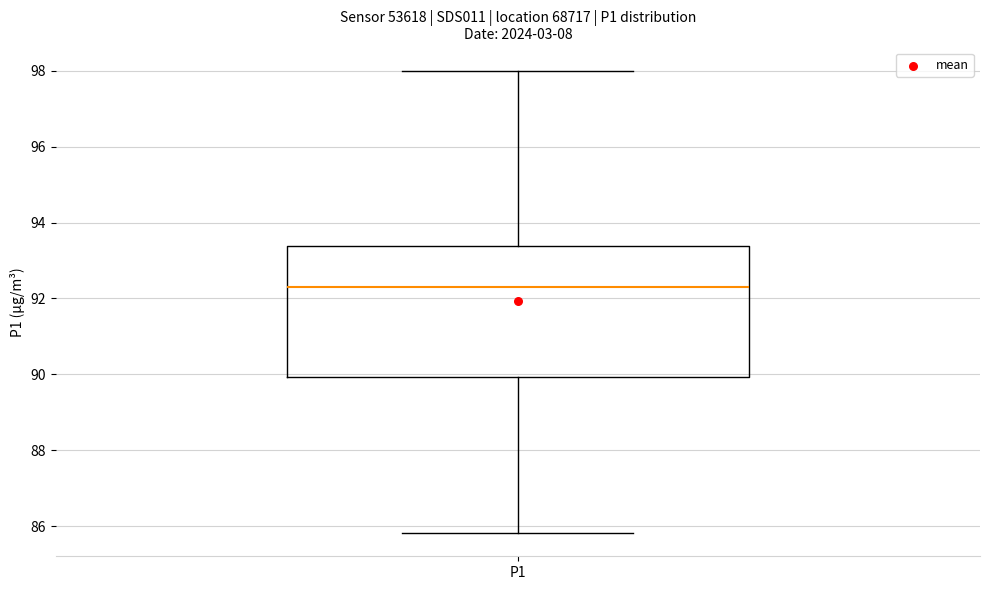

Transcribe this box plot: give where the median line is, the range the box spans, and where the two whiskers end, as read against the y-axis. The values are not printed on the chart, so give them approximately, as read against the axis.

median 92.4, box 90.0 to 93.4, whiskers 85.8 to 98.0